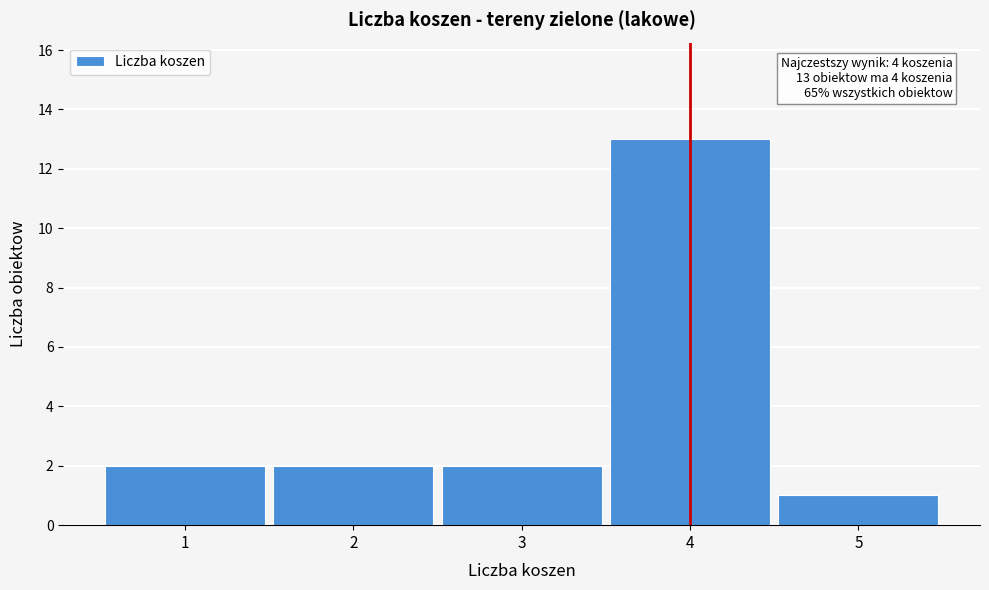

Reading left to right, extract all data points from this chart.

1=2	2=2	3=2	4=13	5=1